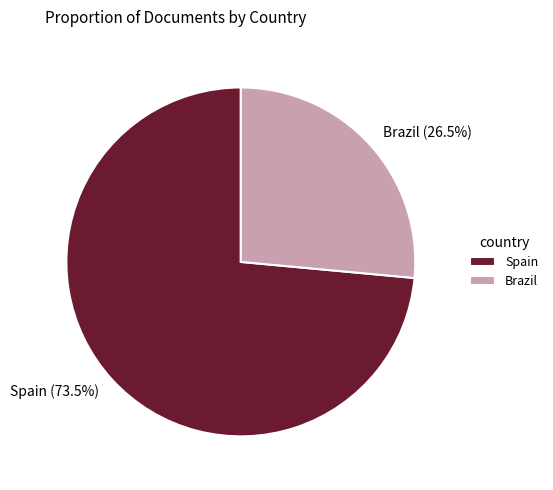

Which slice is the smallest?

Brazil